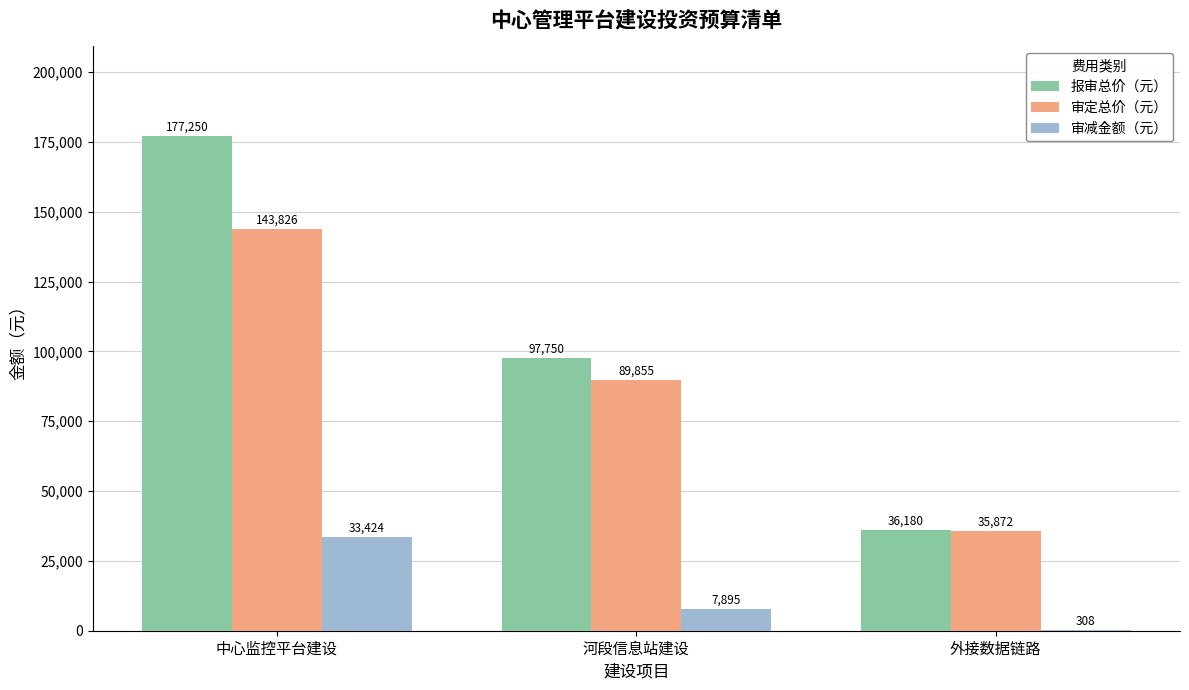

Between 河段信息站建设 and 外接数据链路, which series saw the biggest shift?

报审总价（元）